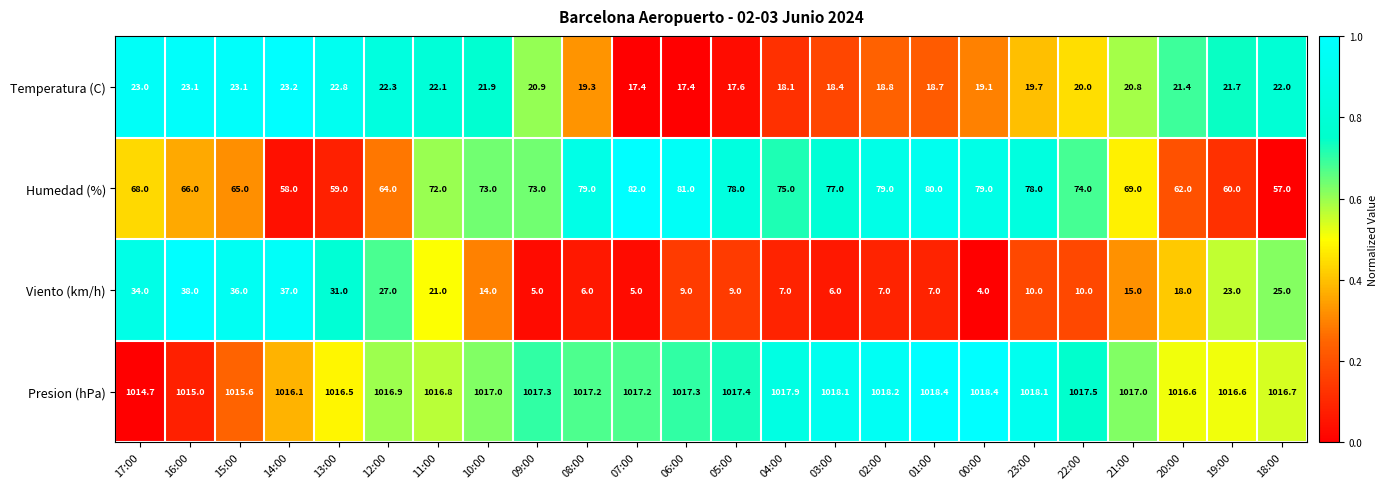

What is the maximum value for Viento (km/h)?

38.0